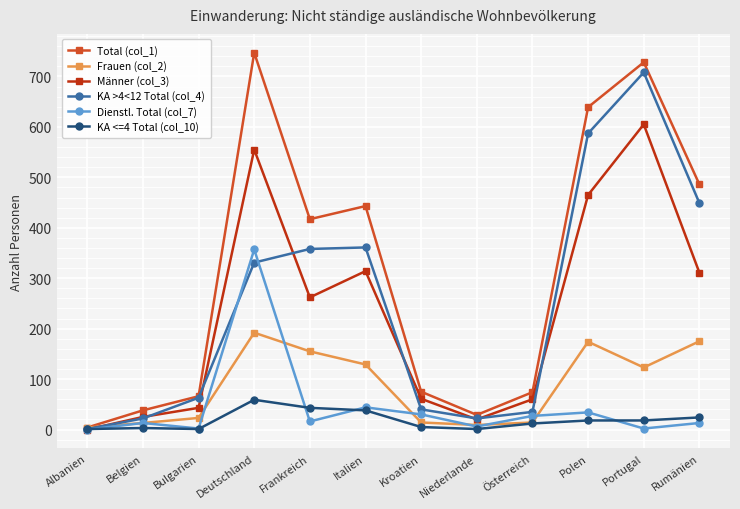

At which label does Dienstl. Total (col_7) reach its peak?

Deutschland